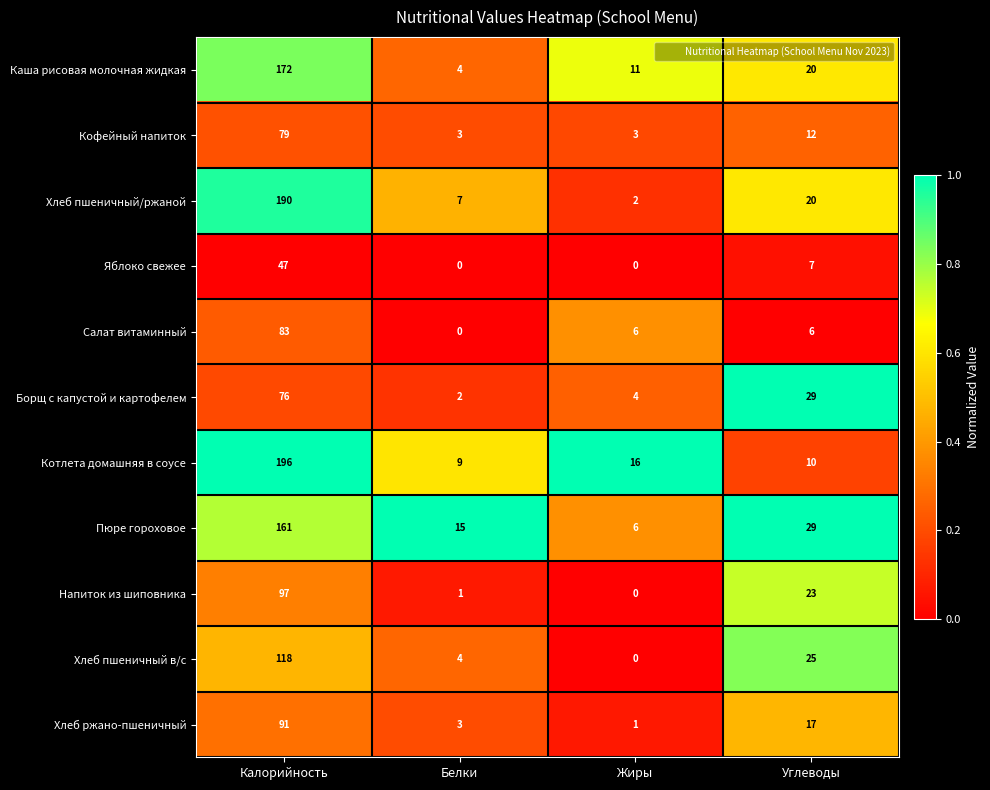

The Салат витаминный series shows 41 at Белки. True or false?

False